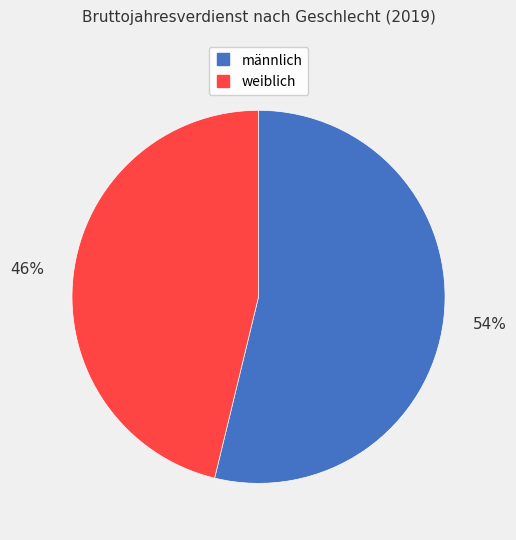

Which slice is the largest?

männlich